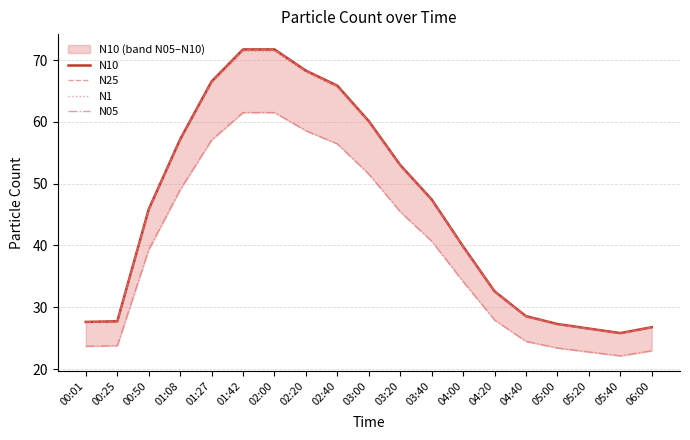

Count the number of categories in the chart.

19